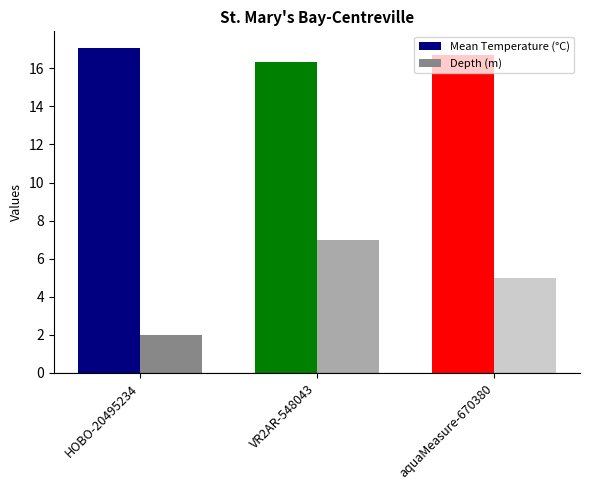

Rank the categories by Depth (m) value from lowest to highest.

HOBO-20495234, aquaMeasure-670380, VR2AR-548043